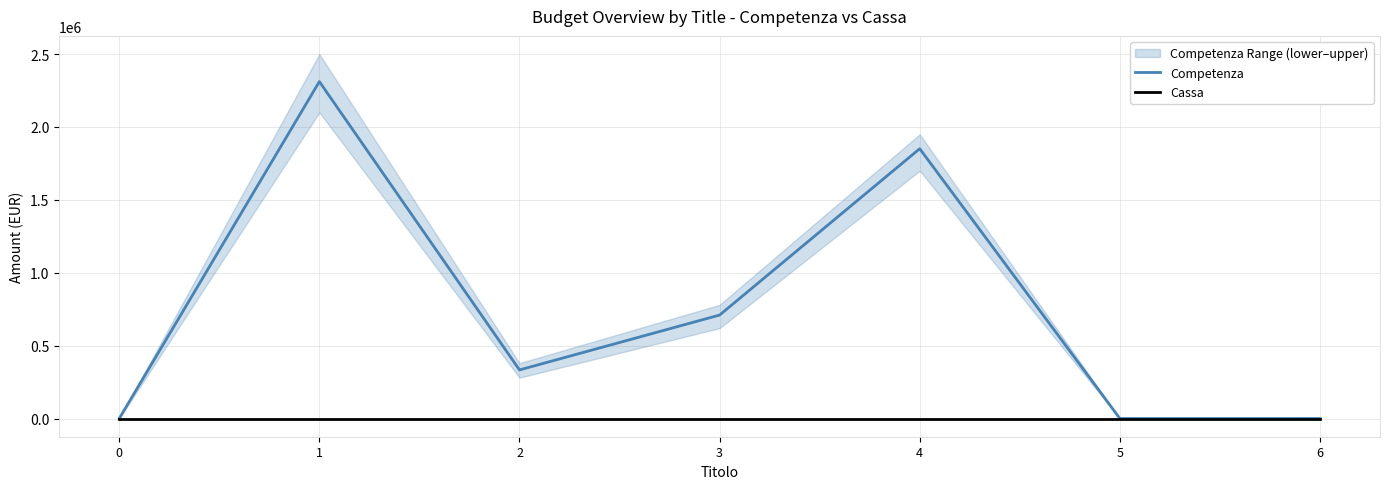

Which label corresponds to the largest value in the chart?

1